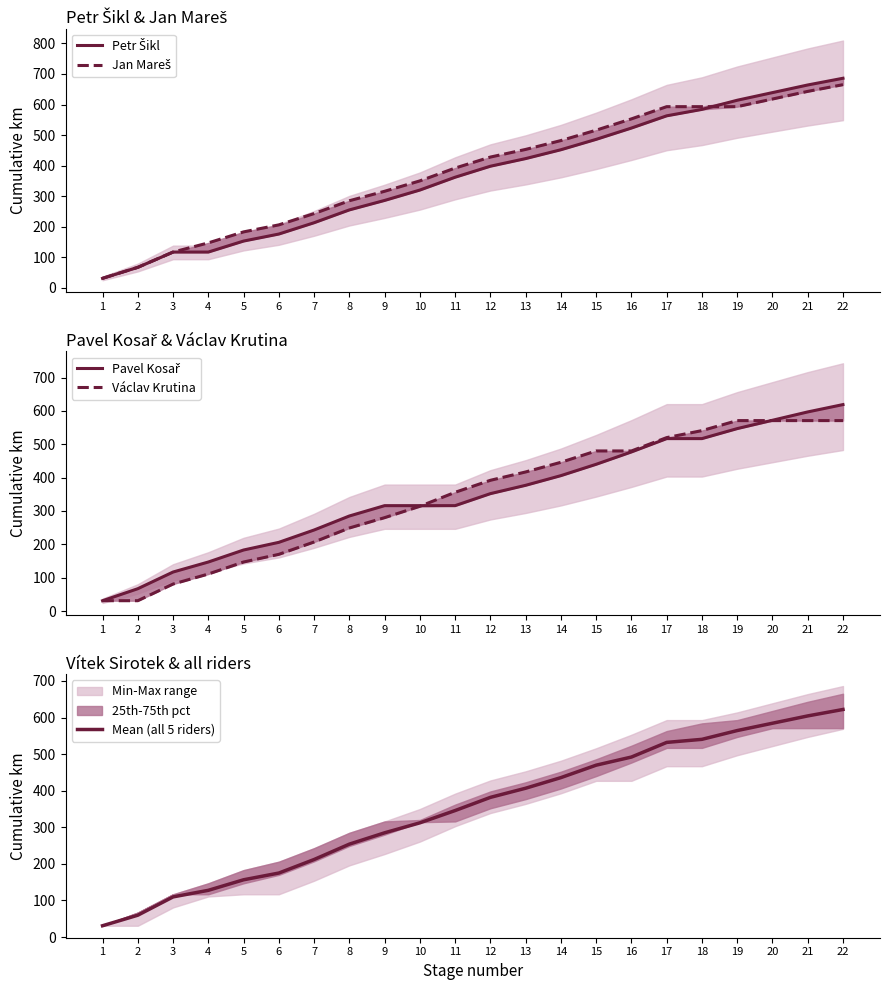

Is this an area chart (filled region under the line)?

No